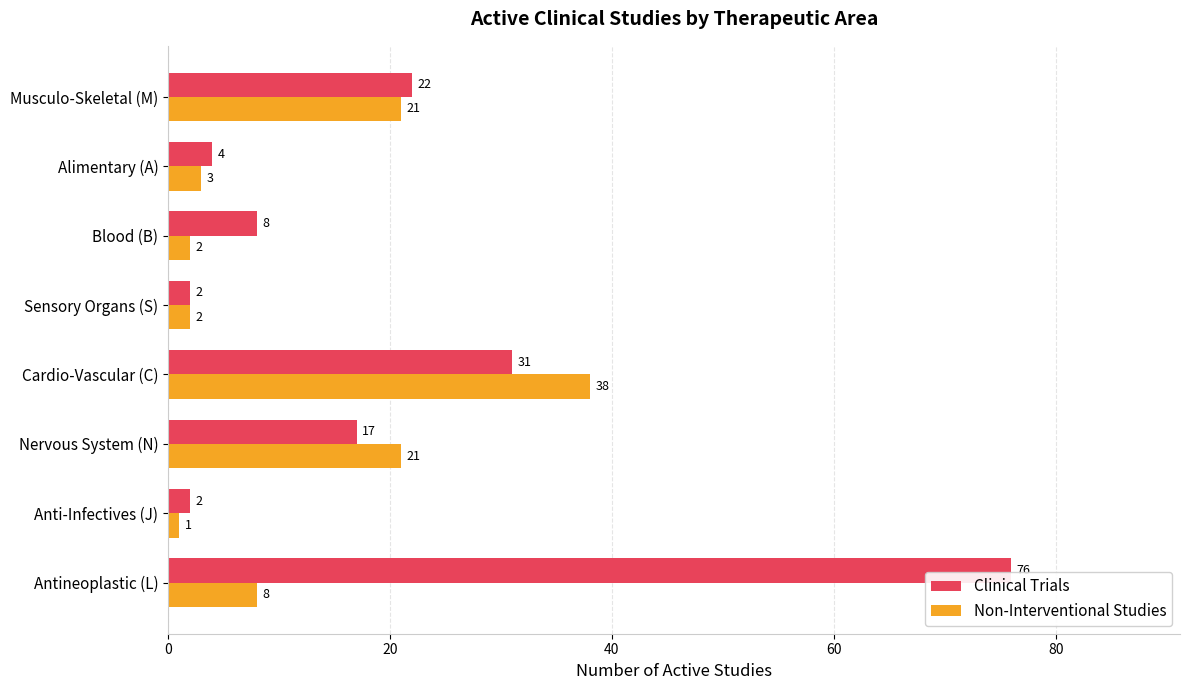

How many values in the Non-Interventional Studies series are below 8?

4